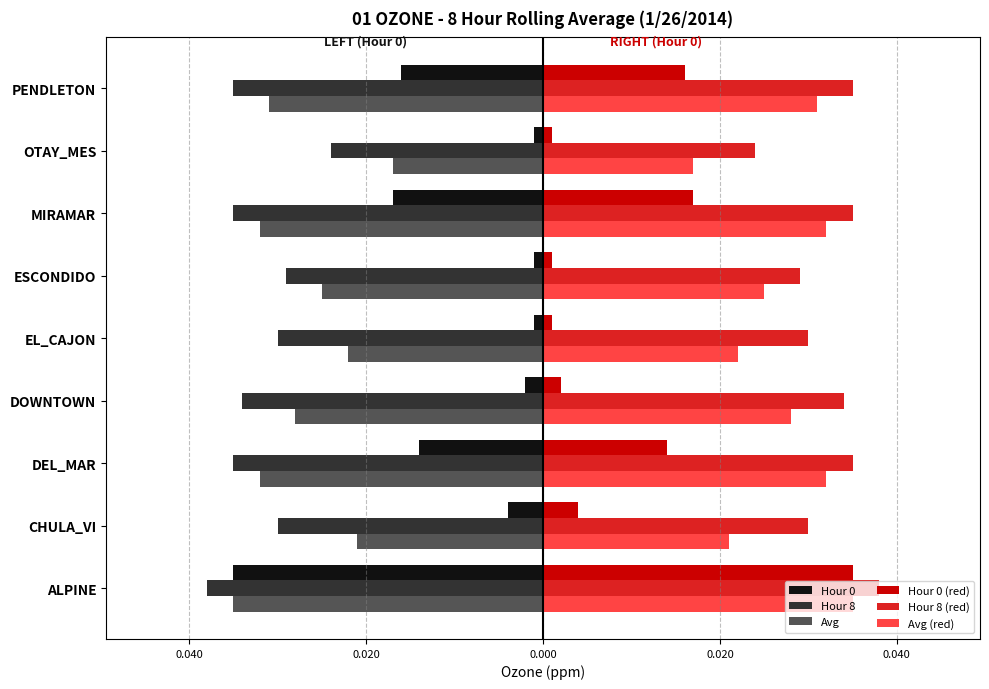

The Hour 8 (right) series shows 0.0 at EL_CAJON. True or false?

False